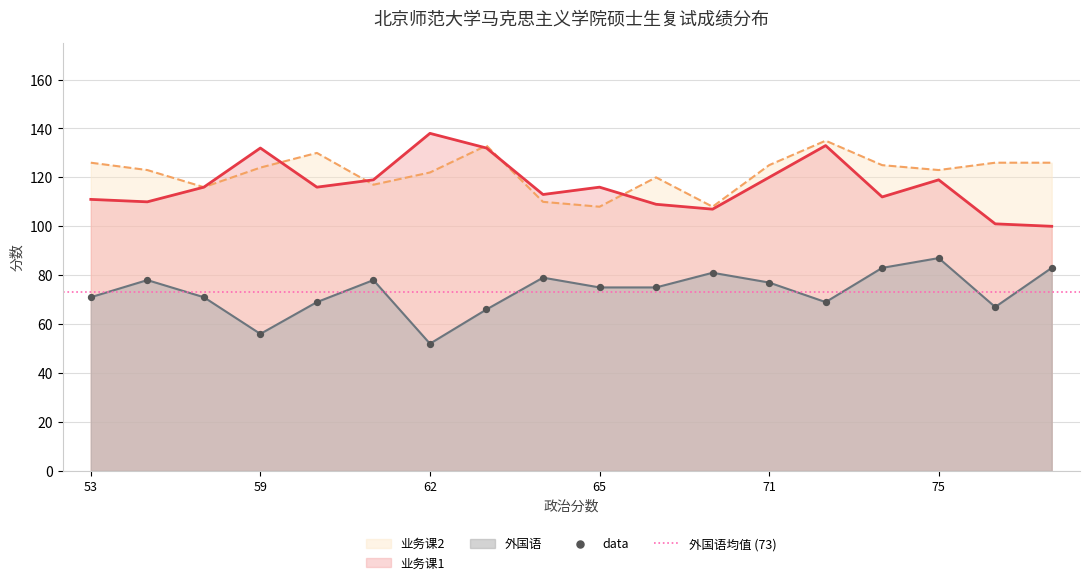

Which series reaches the minimum Y coordinate?

外国语